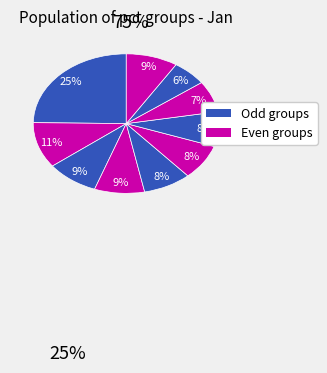

Count the number of slices in the pie.

10